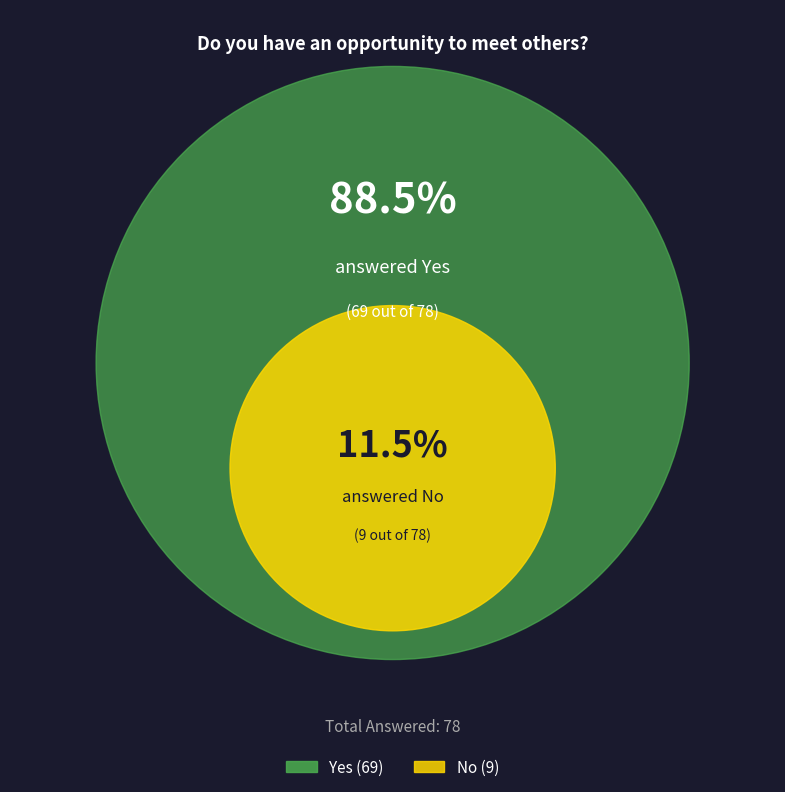

What is the total percentage of No and Yes?

100.0%